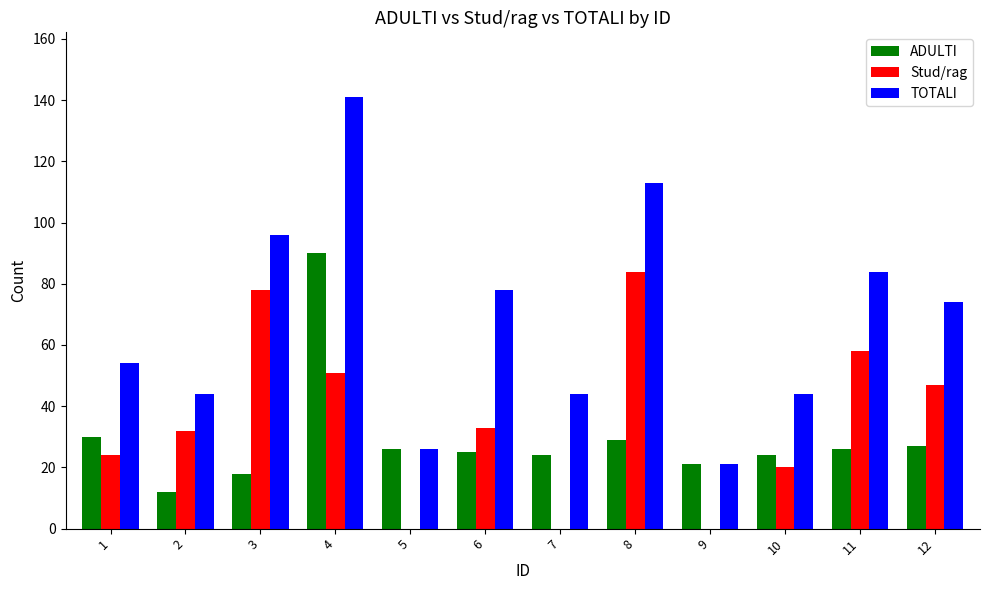

Are the bars grouped side by side (vs. stacked)?

Yes